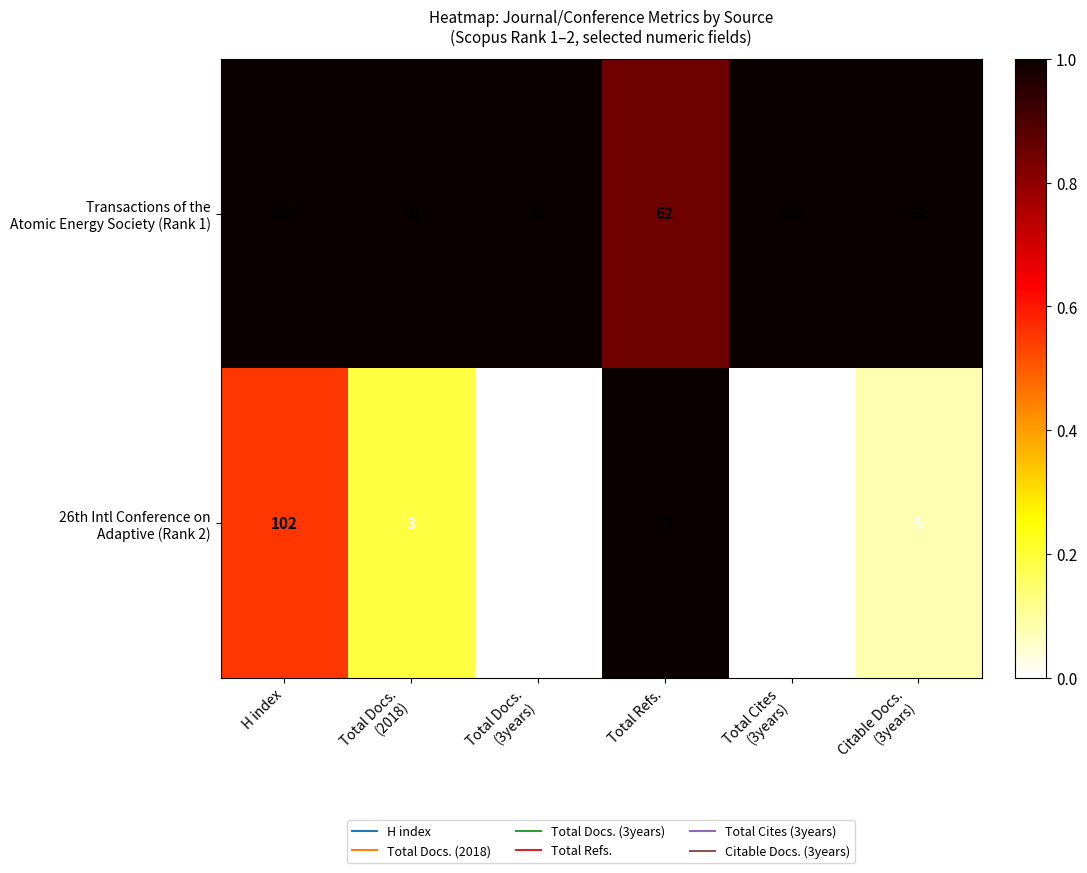

What is the difference between the highest and lowest values at H index?

83